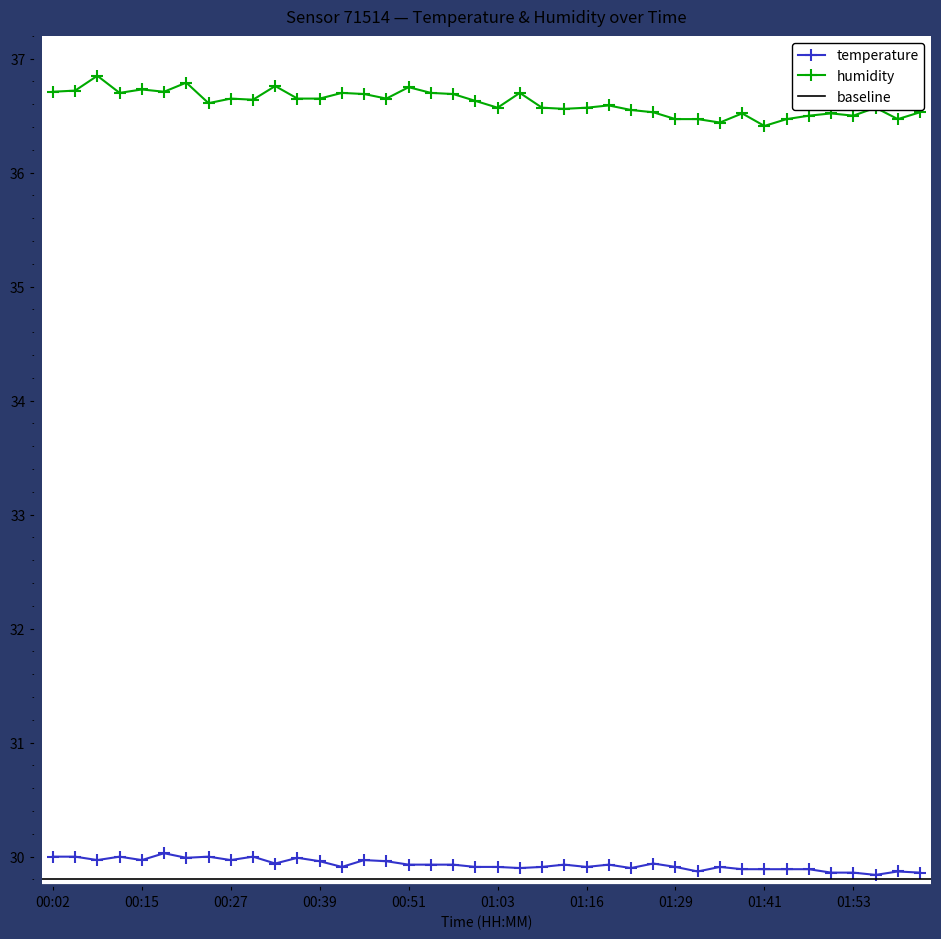

Rank the categories by temperature value from lowest to highest.

01:56, 01:50, 01:53, 02:02, 01:32, 01:59, 01:38, 01:41, 01:44, 01:47, 01:07, 01:22, 00:42, 01:00, 01:03, 01:10, 01:16, 01:29, 01:35, 00:51, 00:54, 00:57, 01:13, 01:19, 00:33, 01:26, 00:39, 00:48, 00:08, 00:15, 00:27, 00:45, 00:21, 00:36, 00:02, 00:05, 00:11, 00:24, 00:30, 00:18